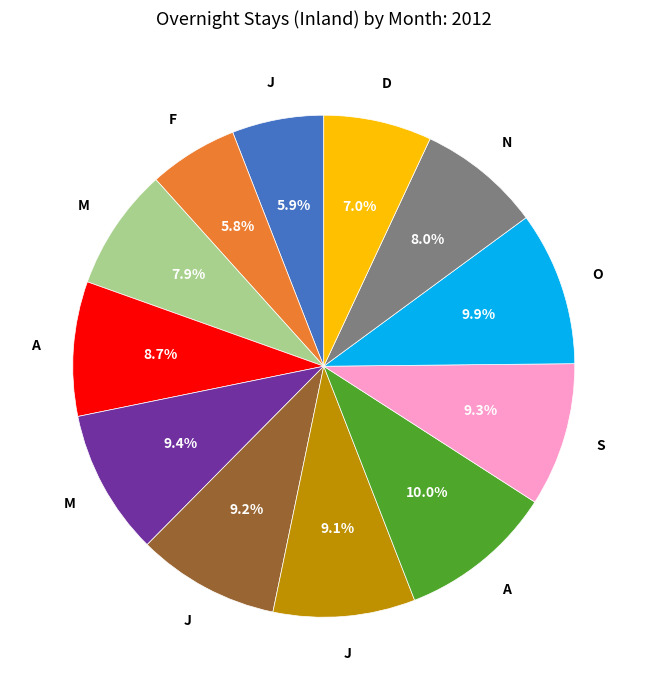

To the nearest percent, what is the average slice percentage?

8%